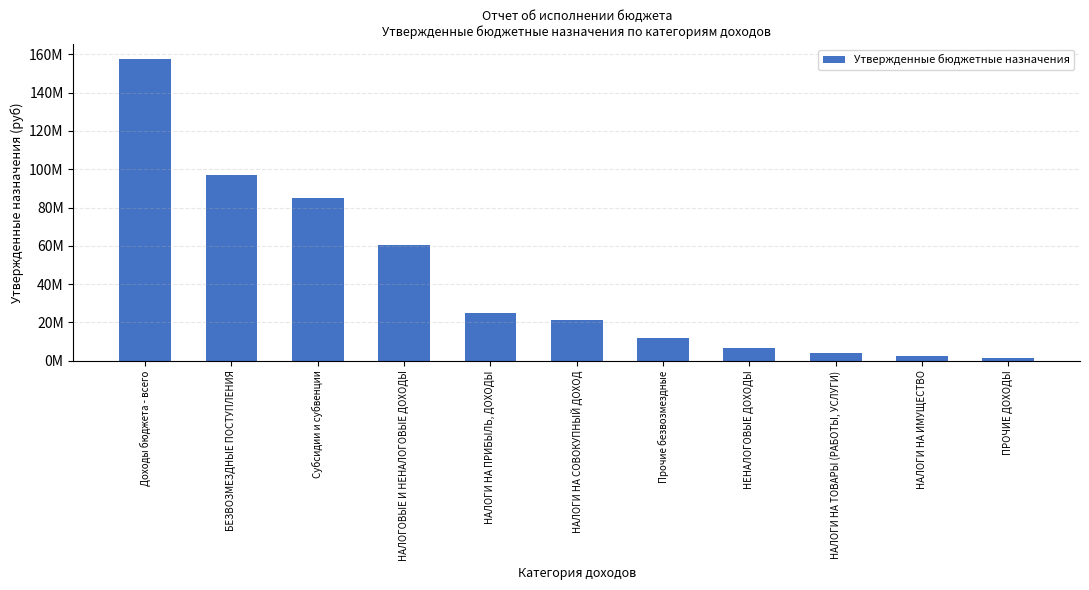

Which label corresponds to the smallest value in the chart?

ПРОЧИЕ ДОХОДЫ